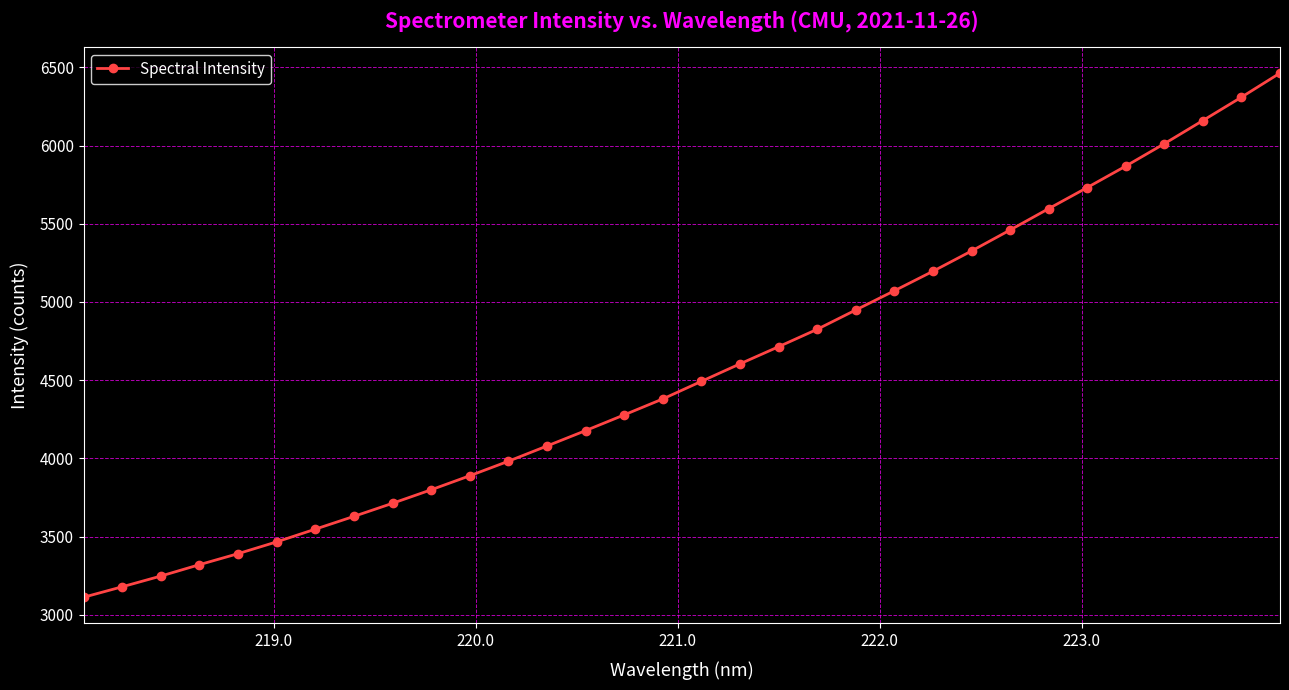

What is the difference between the maximum and minimum values?

3350.8